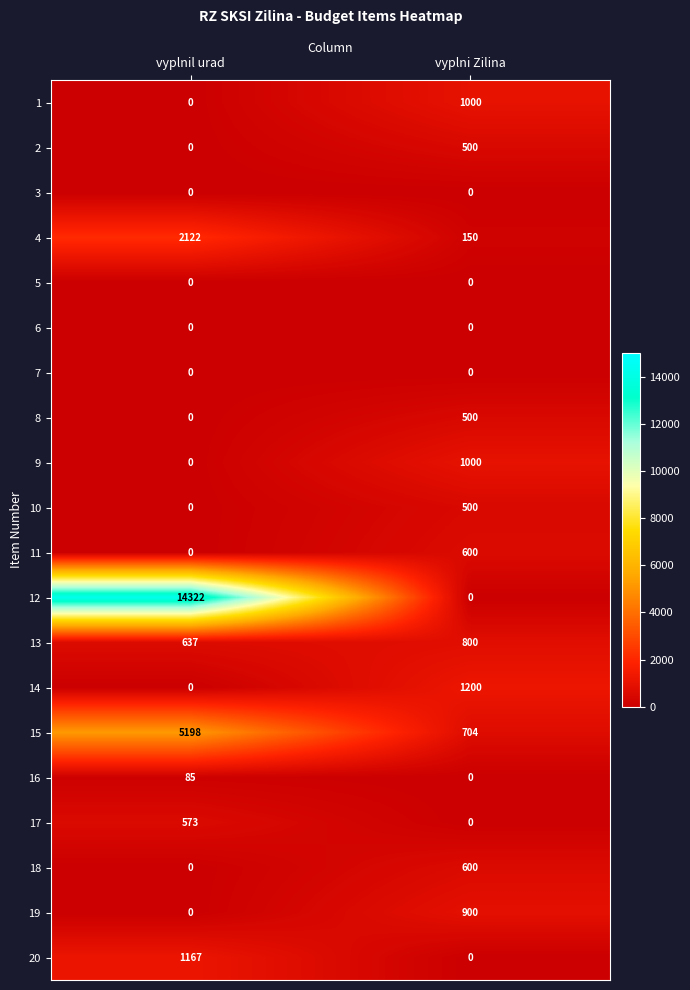

What is the difference between the maximum and minimum values in the 12 series?

14322